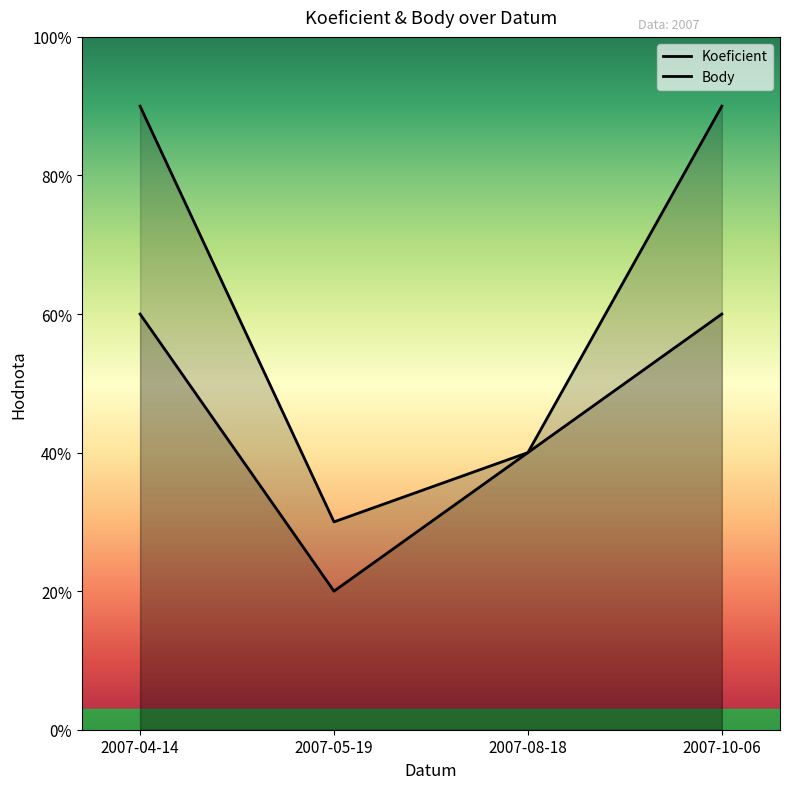

At which category is the sum across all series the highest?

2007-04-14